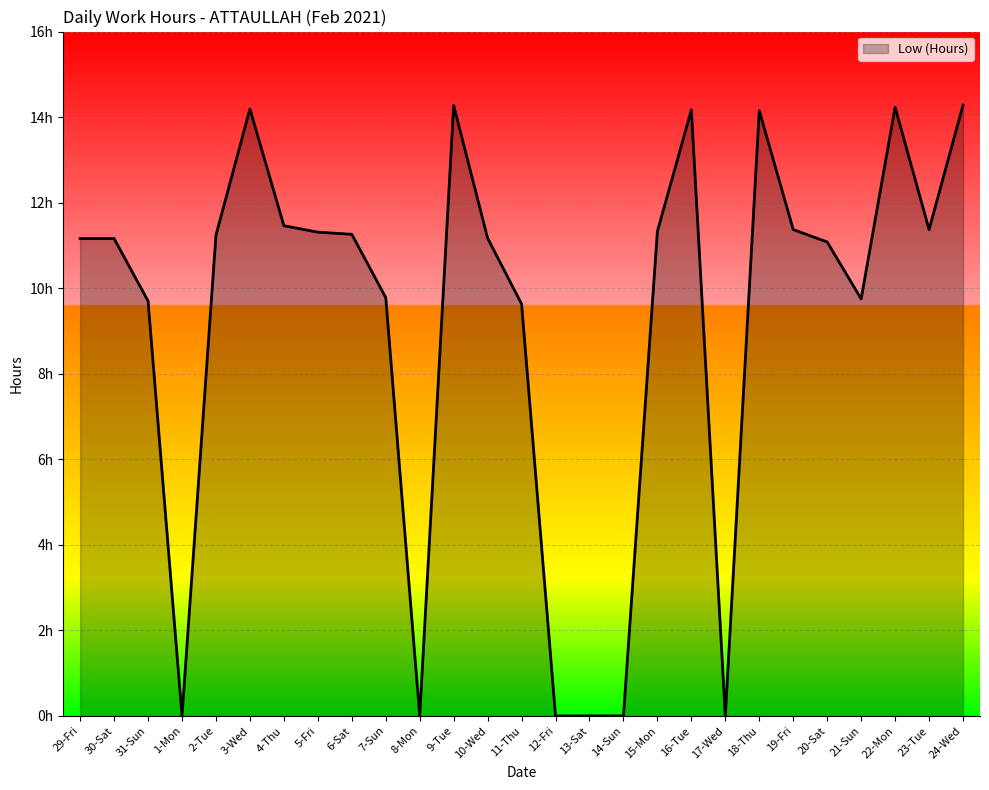

Does the chart display data point markers on the line(s)?

No